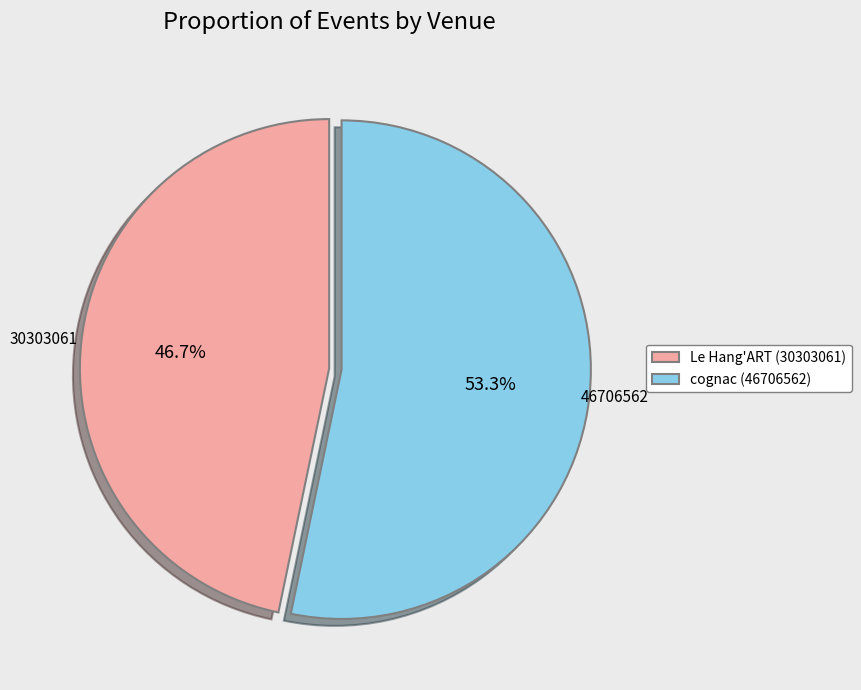

What is the ratio of the value at Le Hang'ART (30303061) to the value at cognac (46706562)?

0.9